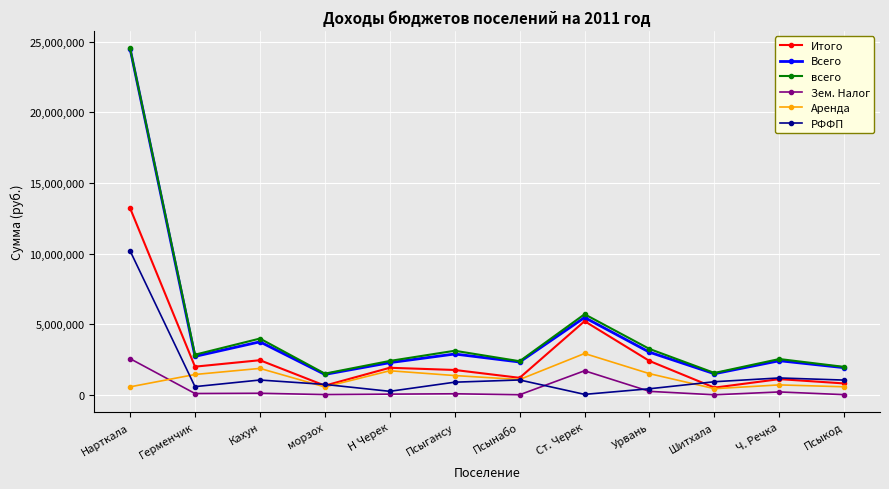

Where is the first local minimum for Итого?

Герменчик